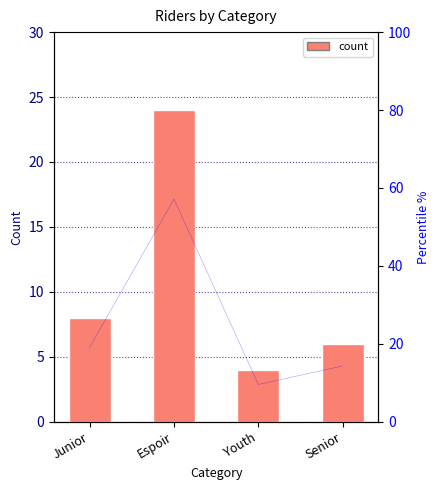

What is the average value?

10